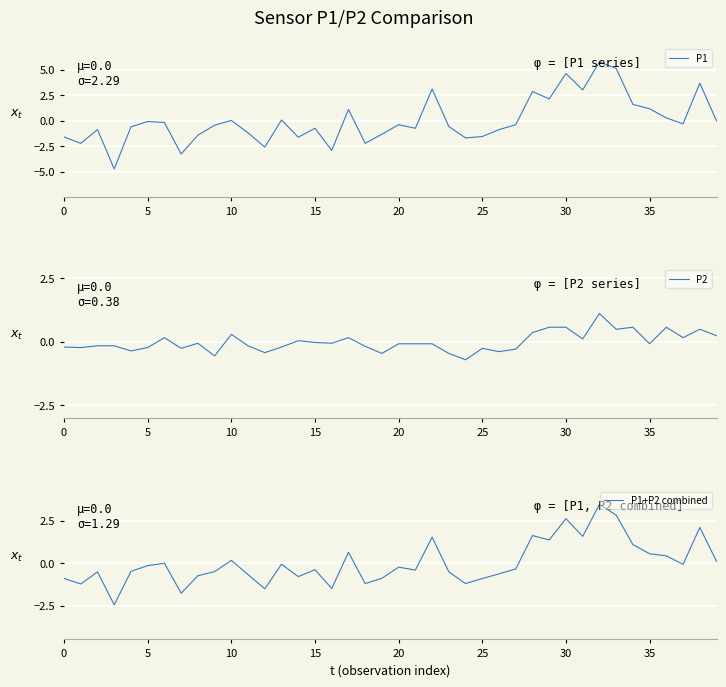

How many lines are shown in the chart?

3